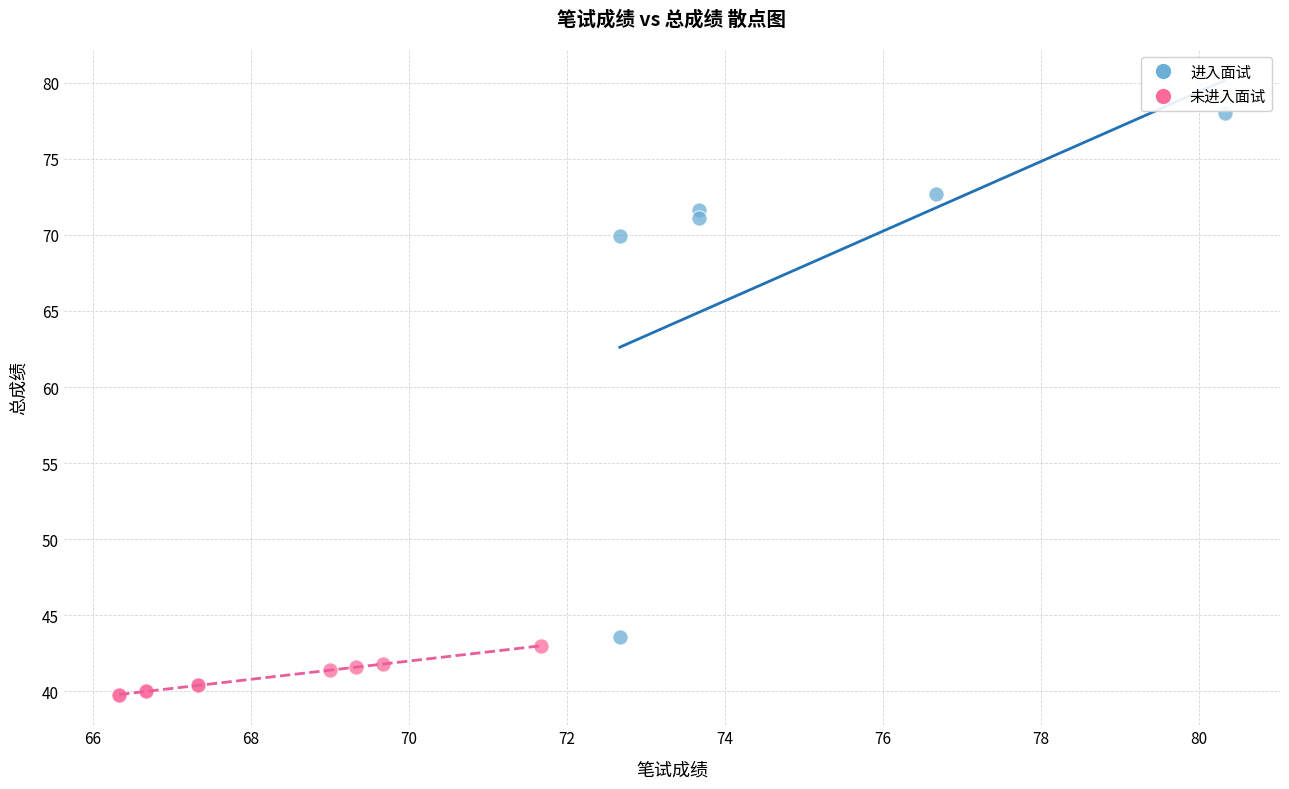

Which series contains the highest Y value?

进入面试